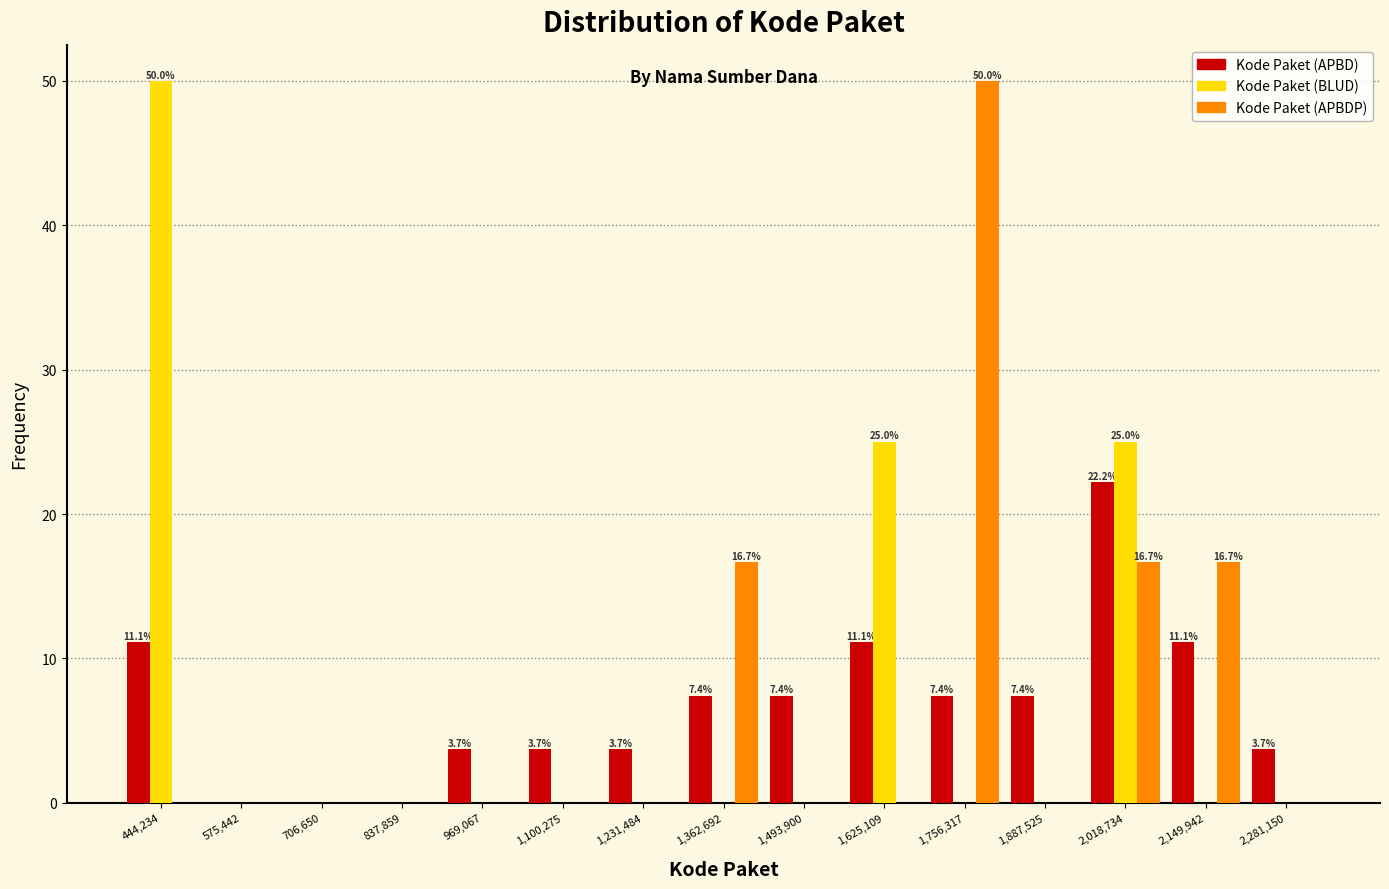

In the Kode Paket (APBDP) series, which range on the x-axis has the tallest bar?

1700000 to 1820000